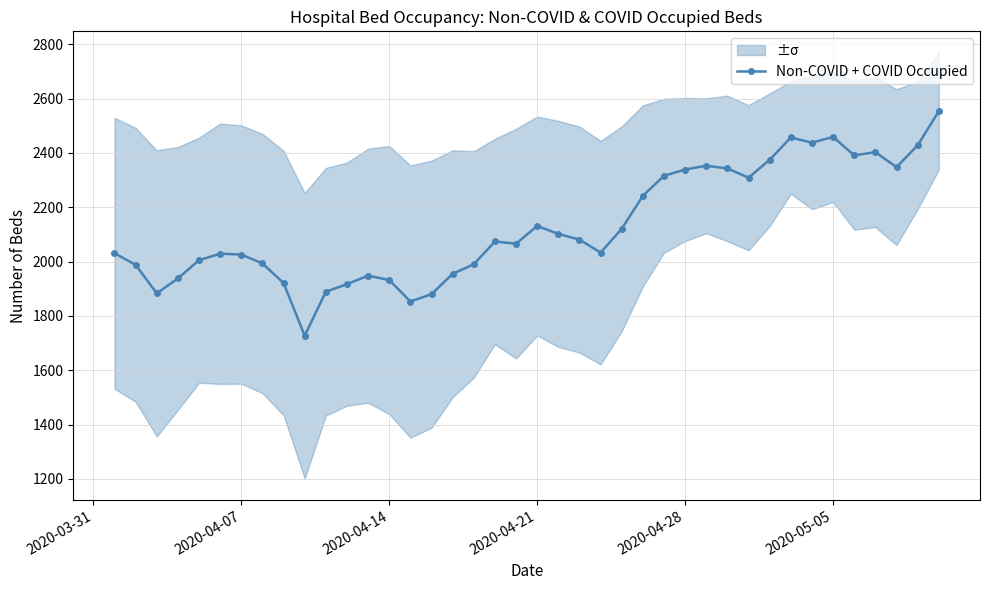

True or false: Non-COVID + COVID Occupied has more than 2 points higher than both neighbors.

True